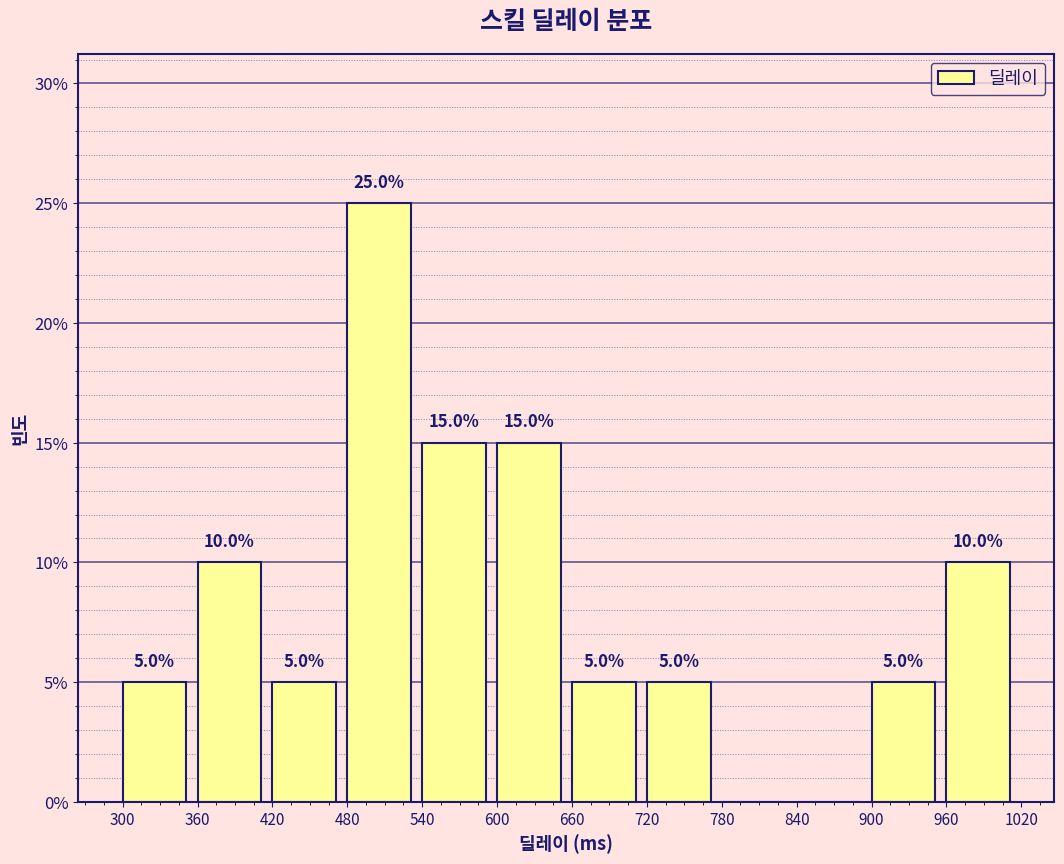

Which range on the x-axis has the tallest bar?

480 to 540